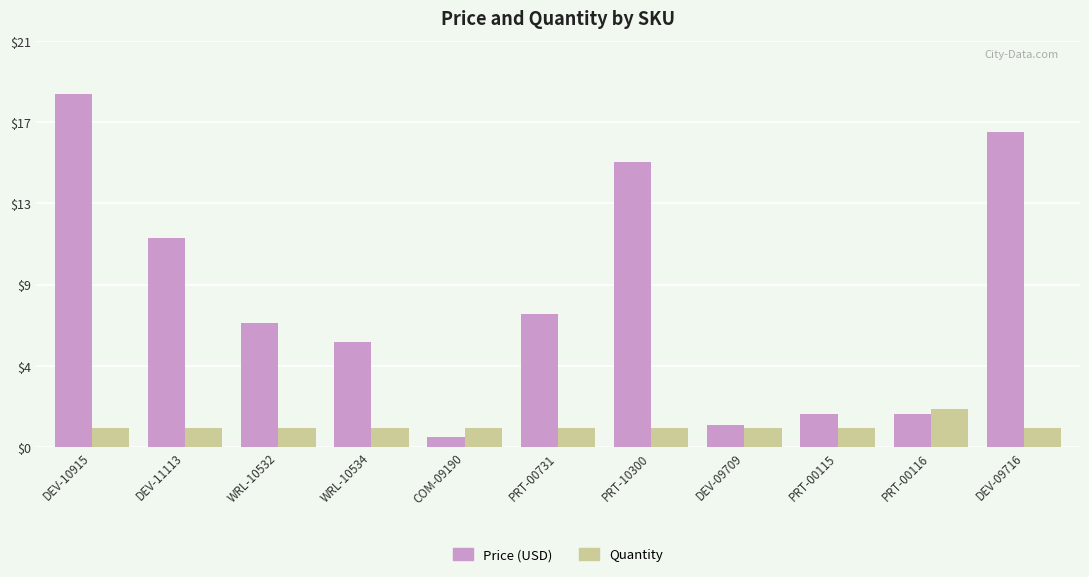

Which category has the highest value across all series?

DEV-10915